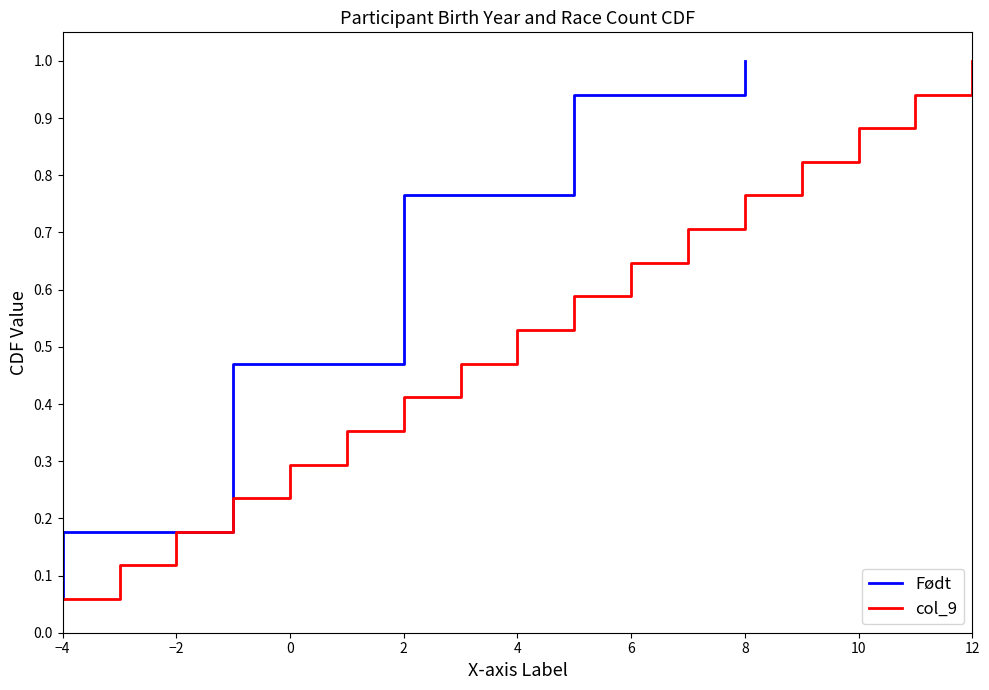

Count the number of data series in this chart.

2